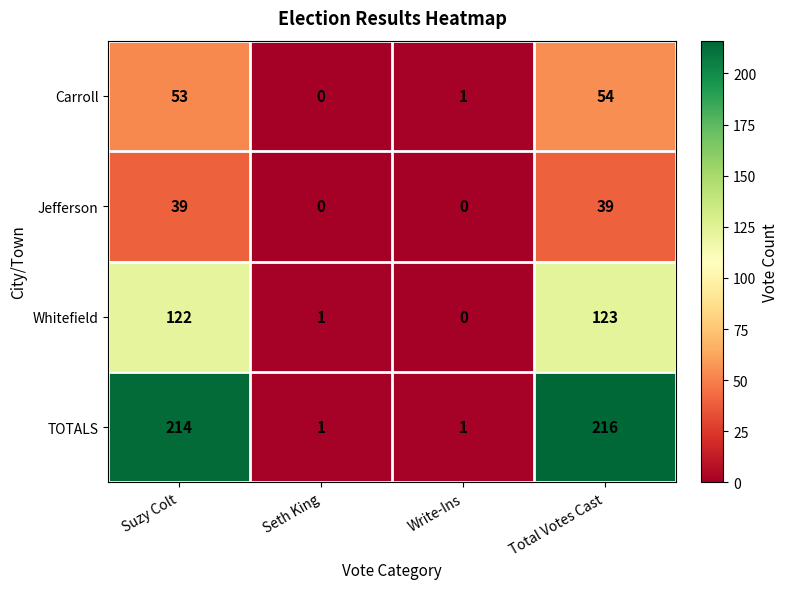

What is the spread (max minus min) of values at Suzy Colt?

175